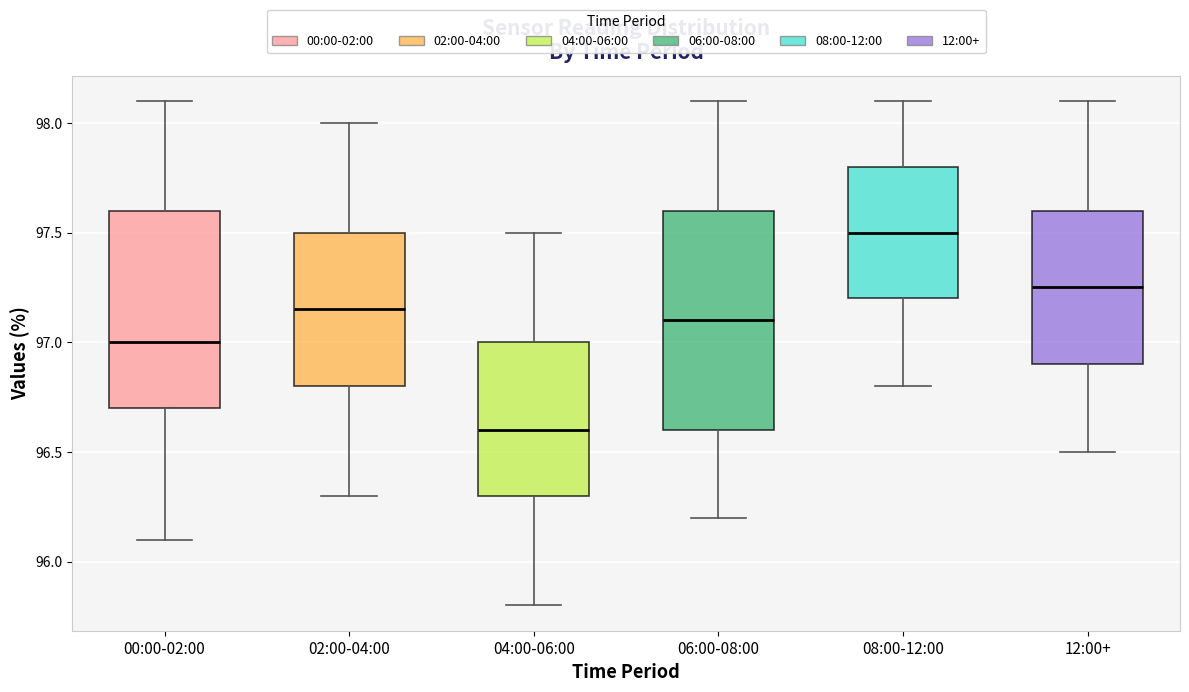

Where does the median line of the box for 06:00-08:00 sit on the y-axis? The values are not printed on the chart, so give them approximately, as read against the axis.

97.10